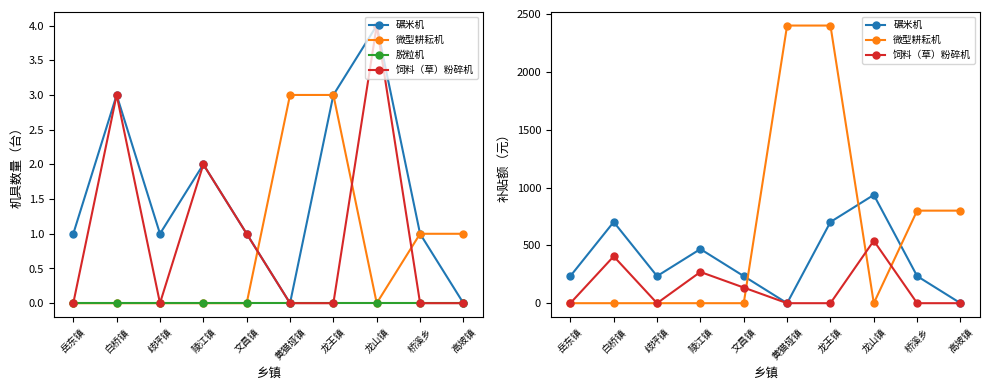

At which category does 碾米机 reach its first local valley?

歧坪镇